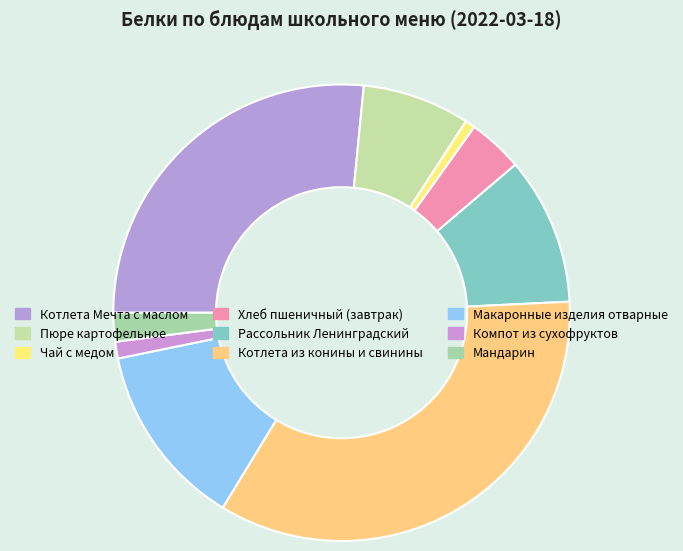

What is the ratio of the value at Котлета из конины и свинины to the value at Хлеб пшеничный (завтрак)?

8.9